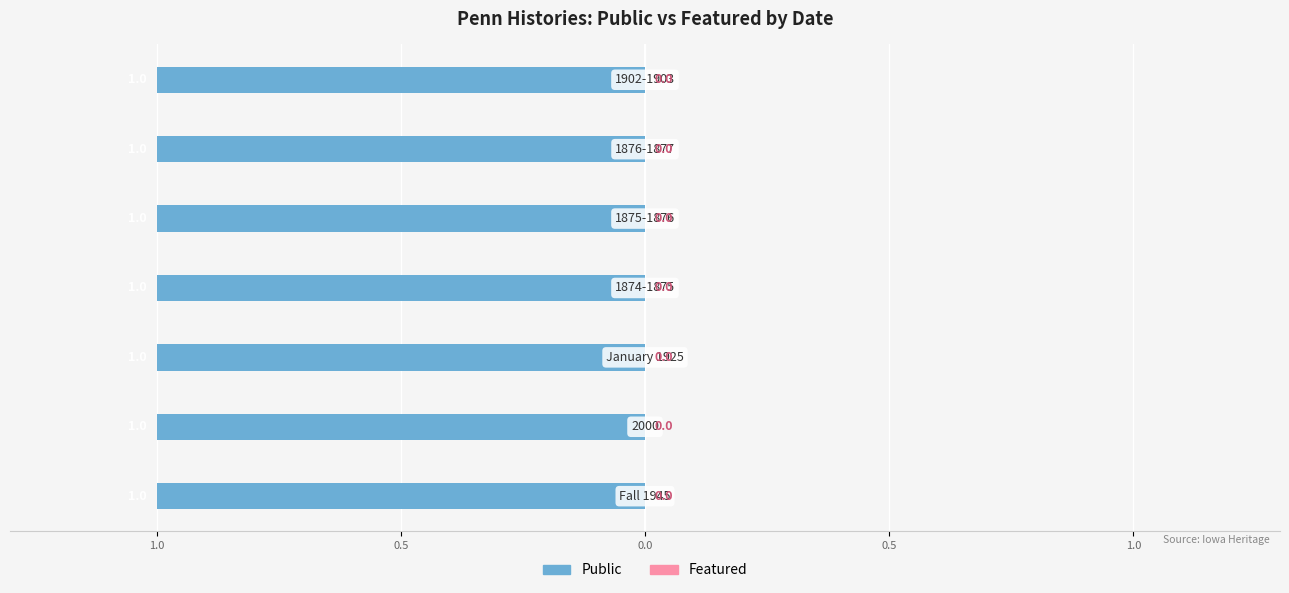

Are the bars horizontal?

Yes